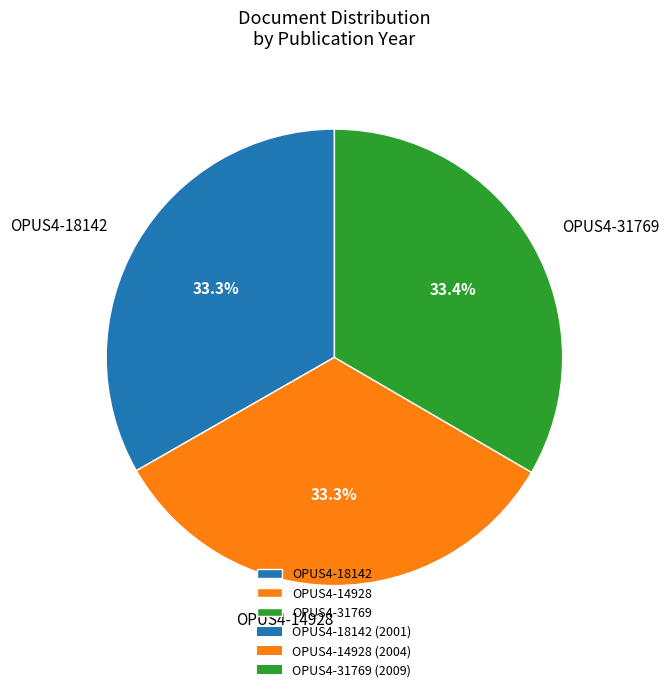

To the nearest percent, what is the combined percentage of OPUS4-14928 and OPUS4-18142?

67%